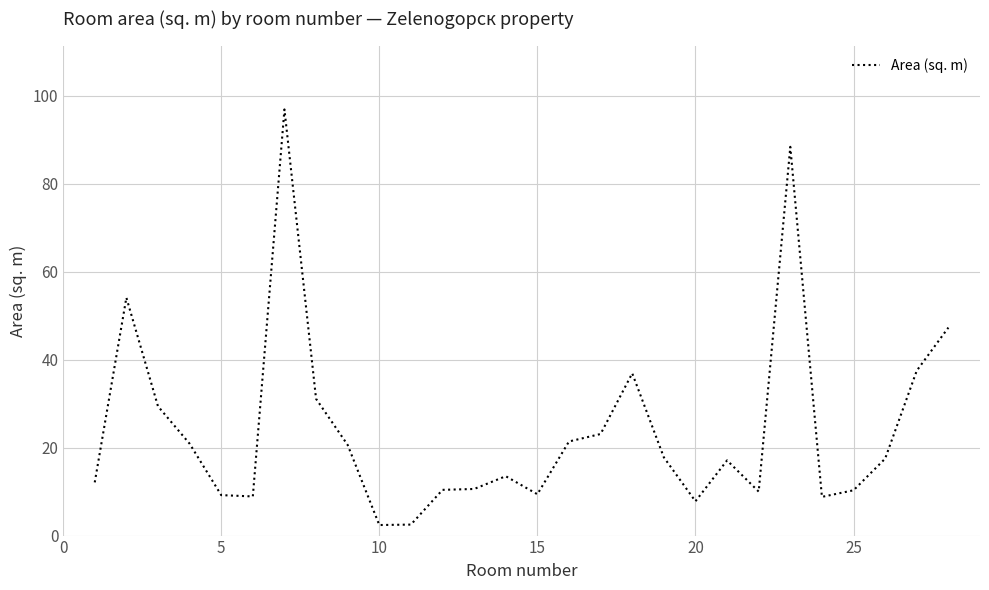

What is the smallest value displayed?

2.4